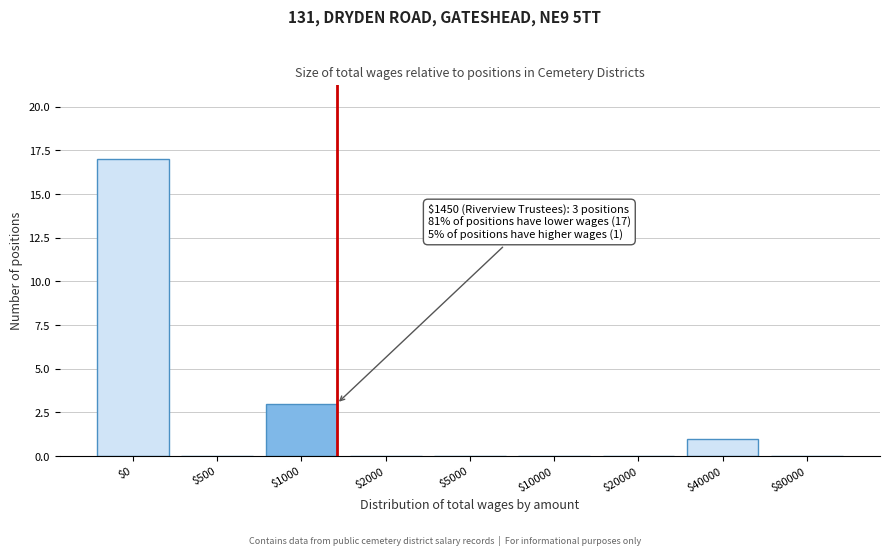

What is the sum of all values?

21